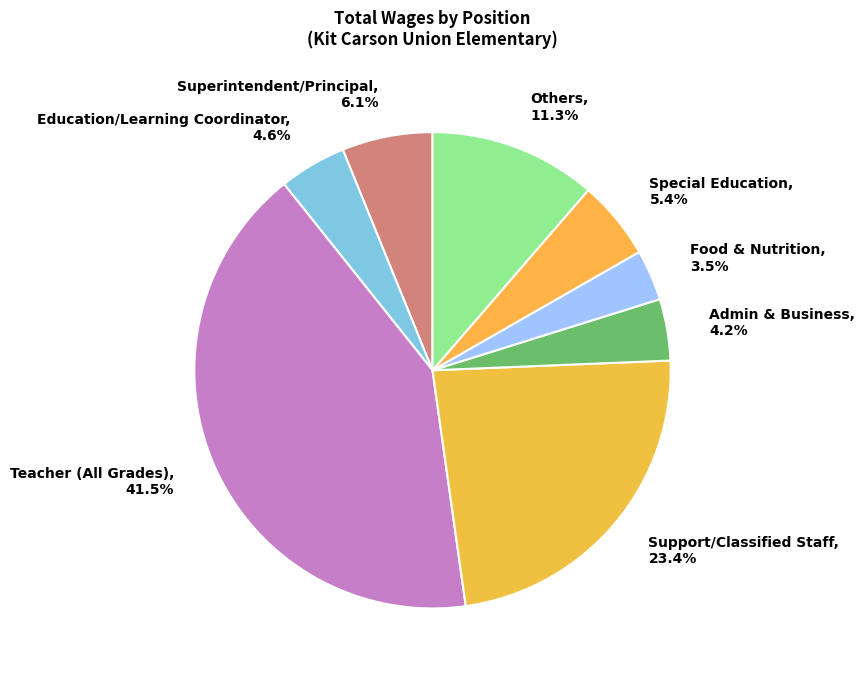

Is there any slice that represents more than half of the pie?

No